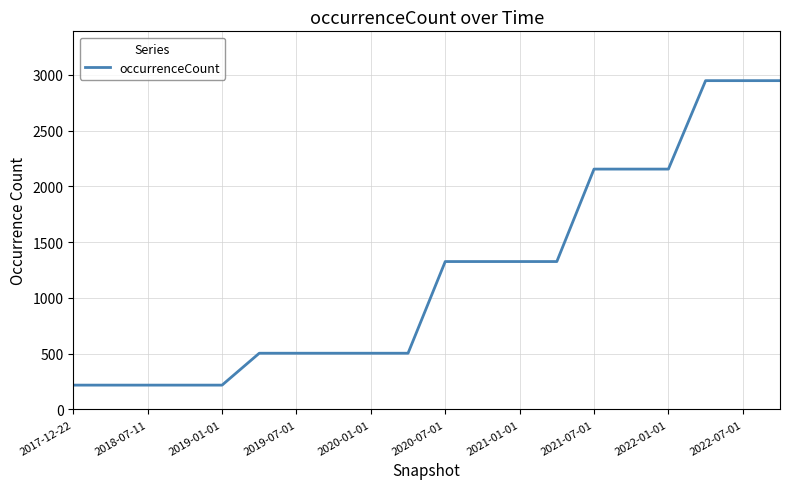

How many categories are shown in the chart?

20